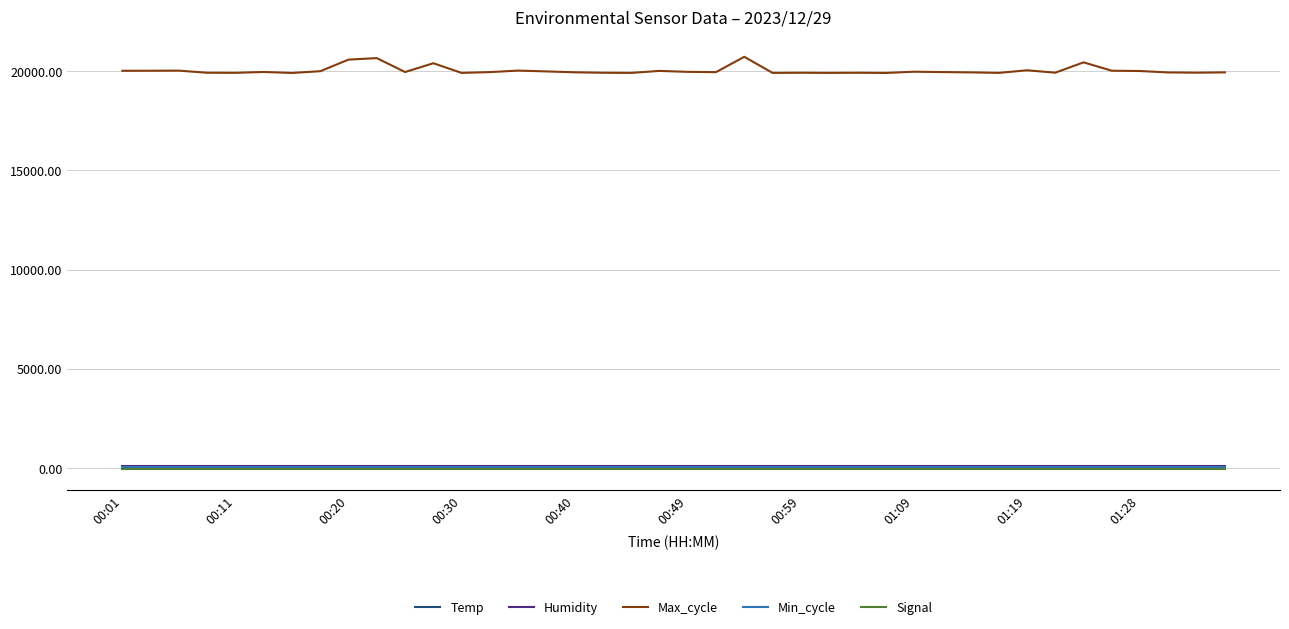

What are all the series names shown in the legend?

Temp, Humidity, Max_cycle, Min_cycle, Signal